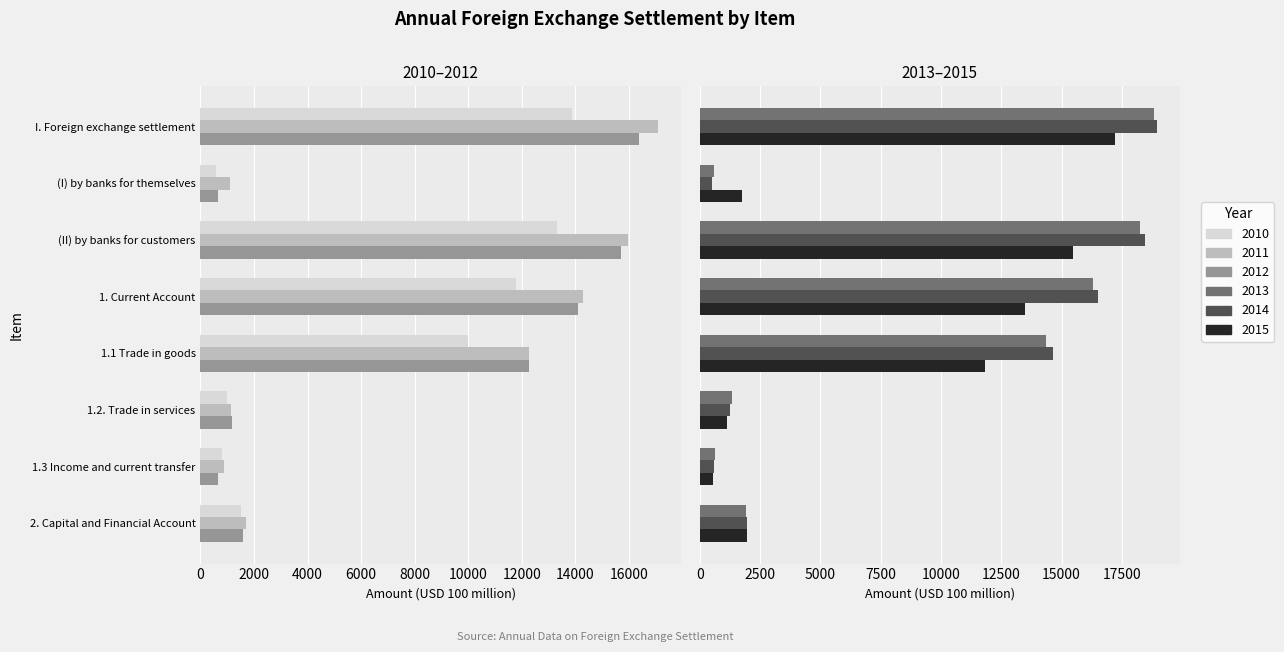

Reading left to right, transcribe all the data shown in this chart.

2010: 13872.2	567.4	13304.7	11777.6	9978.3	1011.4	787.8	1527.2
2011: 17087.4	1108.9	15978.6	14276.5	12270.7	1138.6	867.2	1702.1
2012: 16363.2	670.6	15692.6	14100.4	12273.3	1169.2	657.9	1592.2
2013: 18828.9	584.9	18244.0	16312.0	14344.5	1338.7	628.7	1932.0
2014: 18958.3	502.4	18455.9	16494.0	14656.5	1242.5	595.1	1961.8
2015: 17230.7	1774.9	15455.8	13492.3	11824.1	1114.2	554.0	1963.6